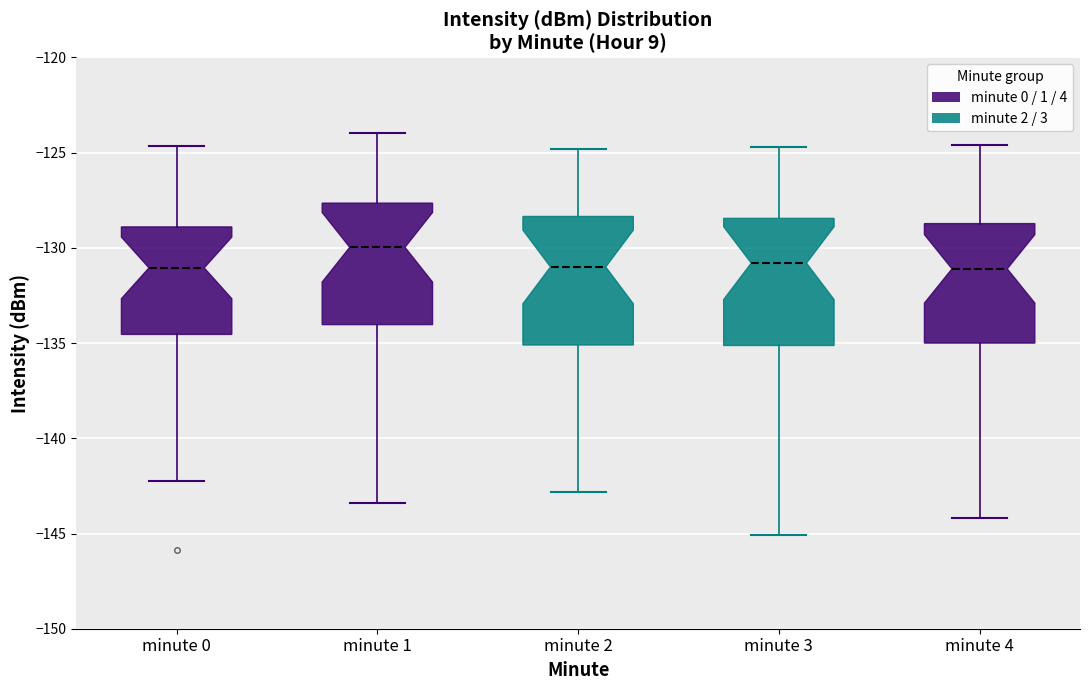

Reading left to right, read every box against the y-axis: the position of its median line, the range the box covers, and the ends of its whiskers. The values are not printed on the chart, so give them approximately, as read against the axis.

minute 0: median -131.0, box -134.5 to -129.0, whiskers -142.0 to -124.5
minute 1: median -130.0, box -134.0 to -127.5, whiskers -143.5 to -124.0
minute 2: median -131.0, box -135.0 to -128.5, whiskers -143.0 to -125.0
minute 3: median -131.0, box -135.0 to -128.5, whiskers -145.0 to -124.5
minute 4: median -131.0, box -135.0 to -128.5, whiskers -144.0 to -124.5